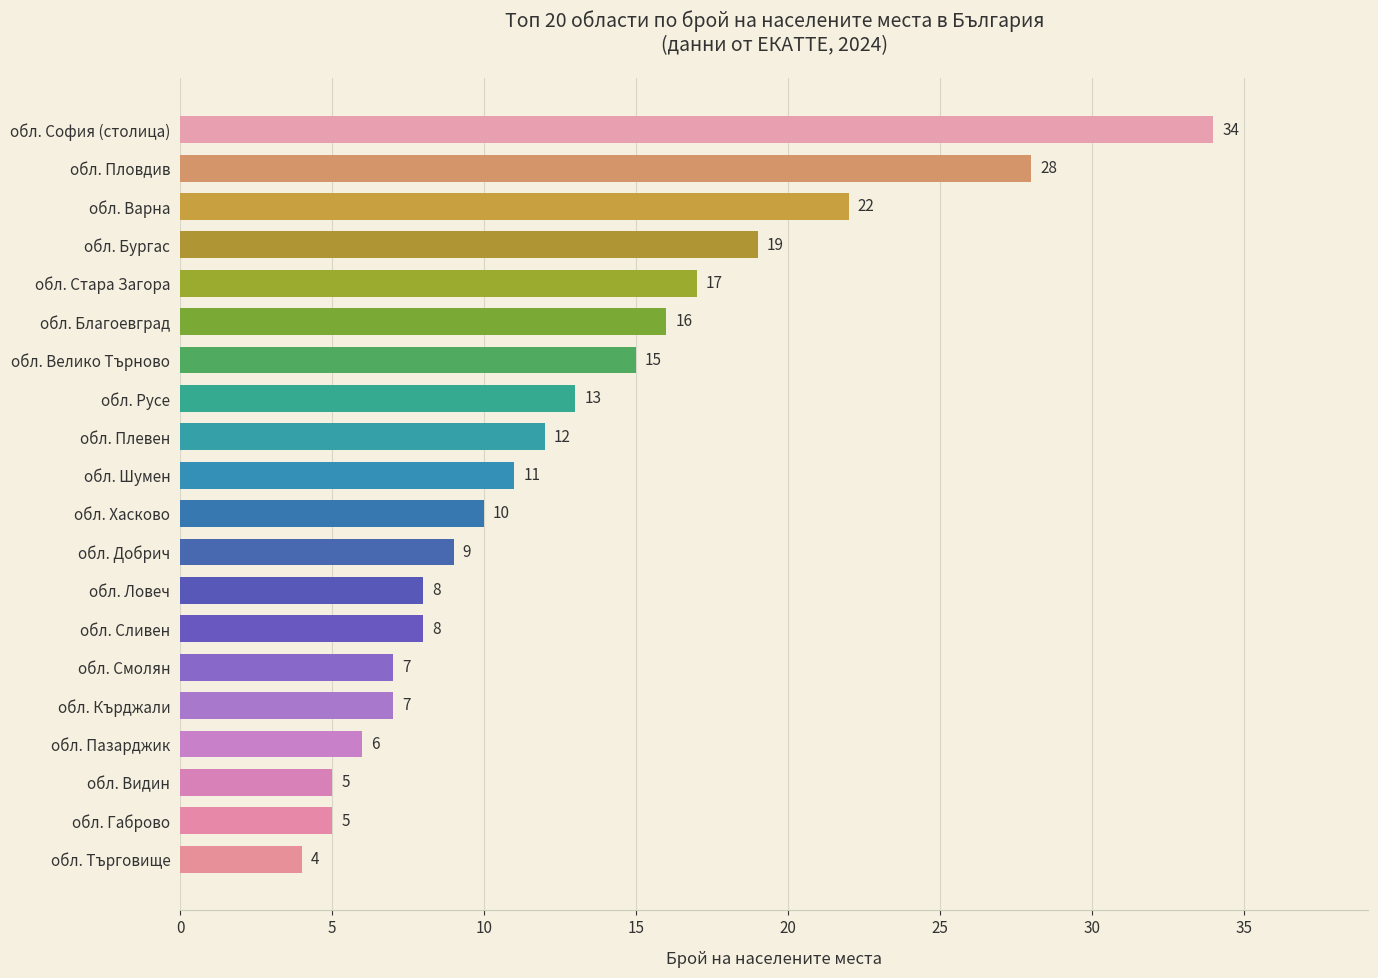

Reading bottom to top, extract all data points from this chart.

обл. Търговище=4	обл. Габрово=5	обл. Видин=5	обл. Пазарджик=6	обл. Кърджали=7	обл. Смолян=7	обл. Сливен=8	обл. Ловеч=8	обл. Добрич=9	обл. Хасково=10	обл. Шумен=11	обл. Плевен=12	обл. Русе=13	обл. Велико Търново=15	обл. Благоевград=16	обл. Стара Загора=17	обл. Бургас=19	обл. Варна=22	обл. Пловдив=28	обл. София (столица)=34